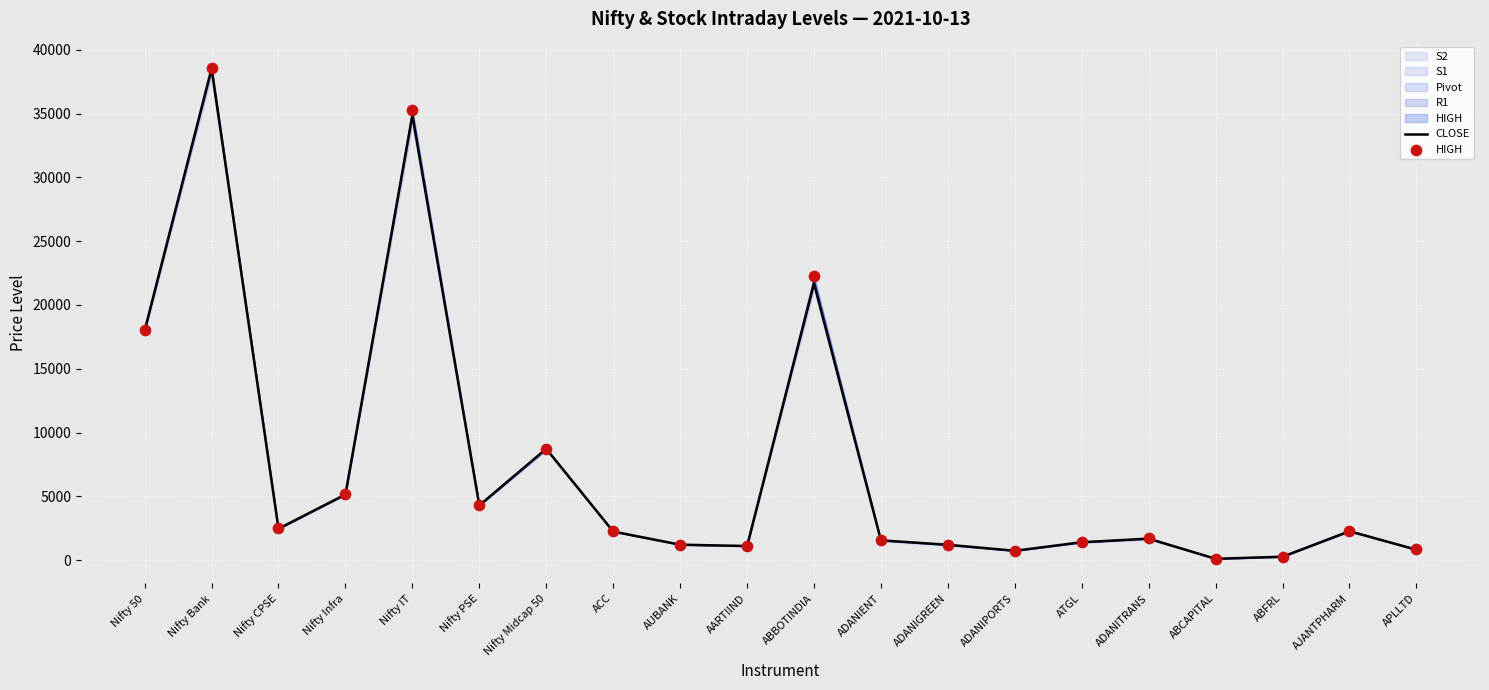

Which series contains the lowest Y value?

CLOSE